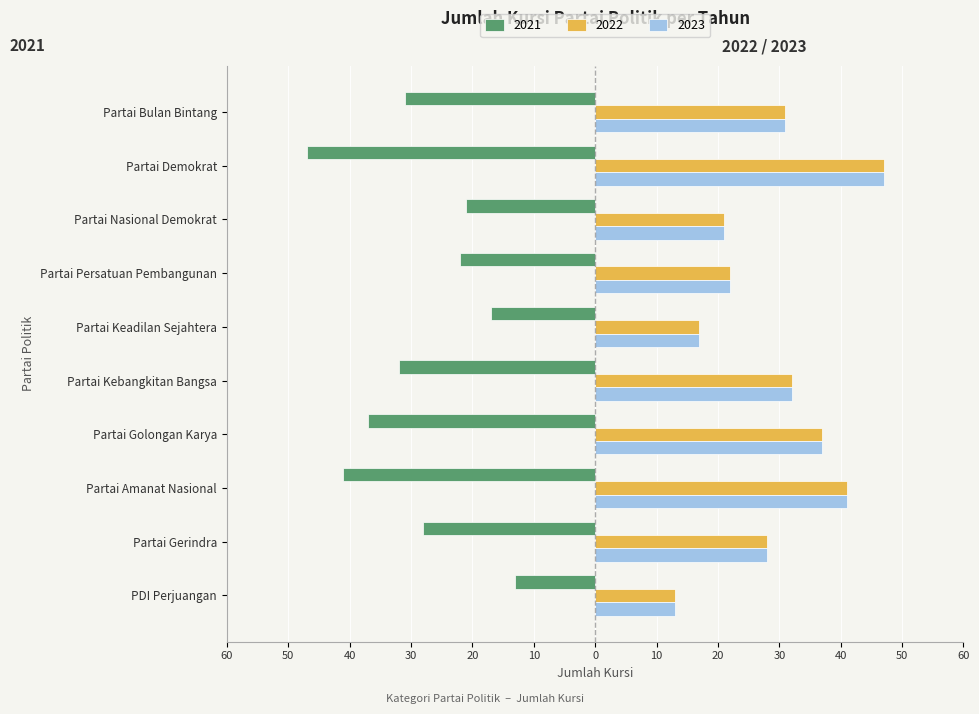

Which series has the largest total across all categories?

2022